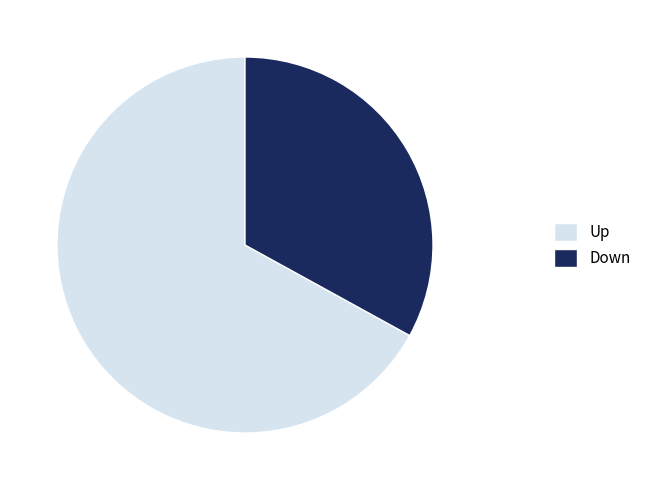

What is the ratio of the value at Up to the value at Down?

2.0